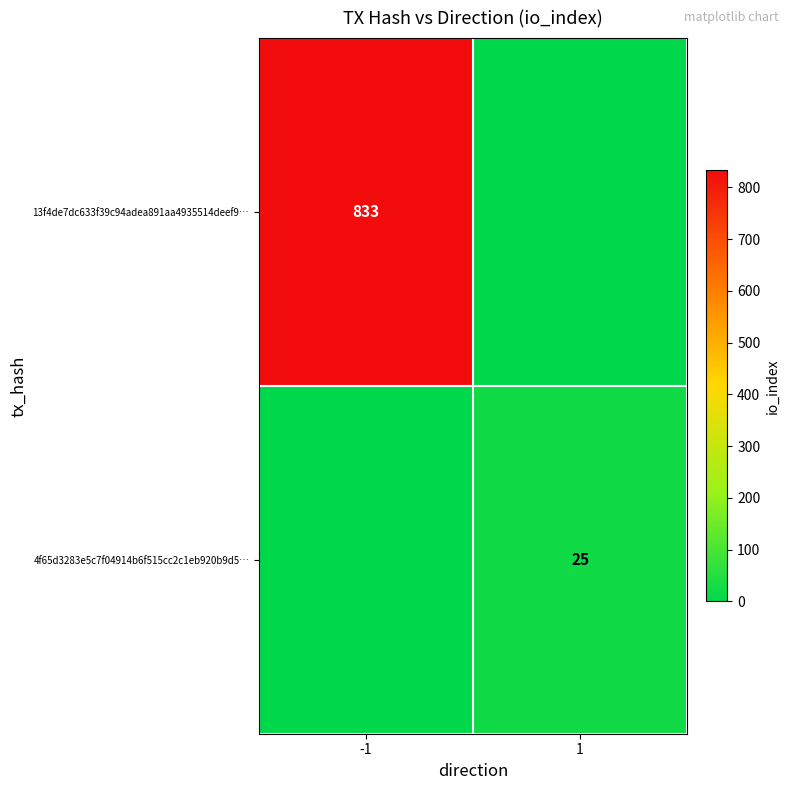

True or false: 4f65d3283e5c7f04914b6f515cc2c1eb920b9d5… has a value of 40 at 1.

False